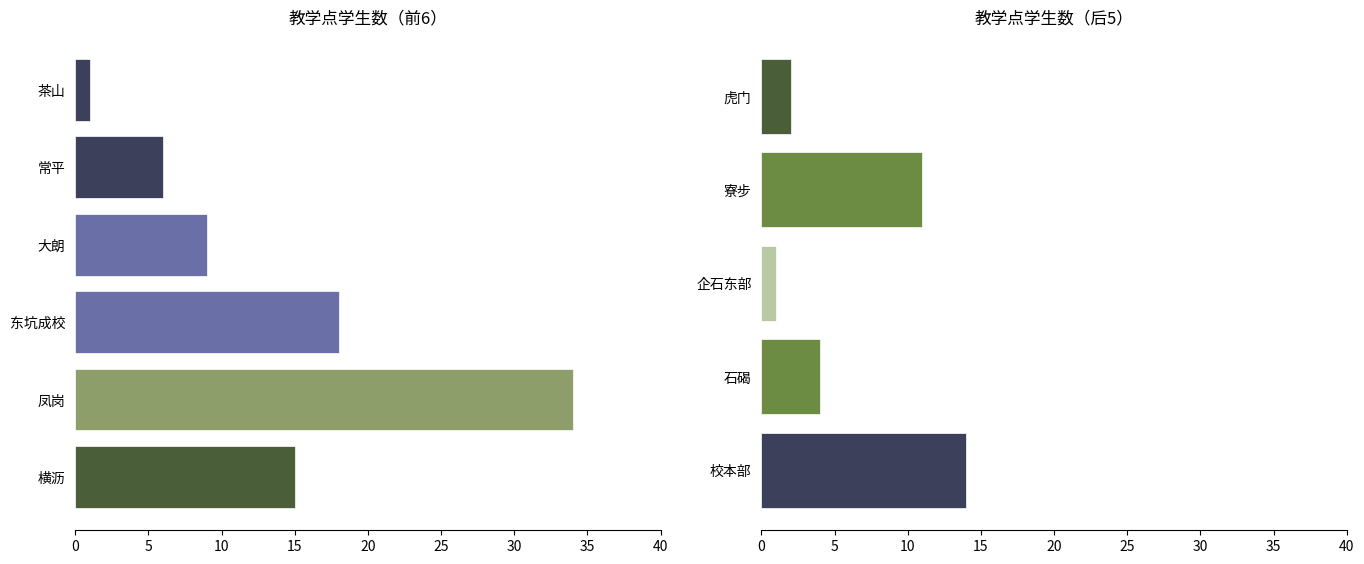

What is the sum of the values at 校本部 and 横沥?

29